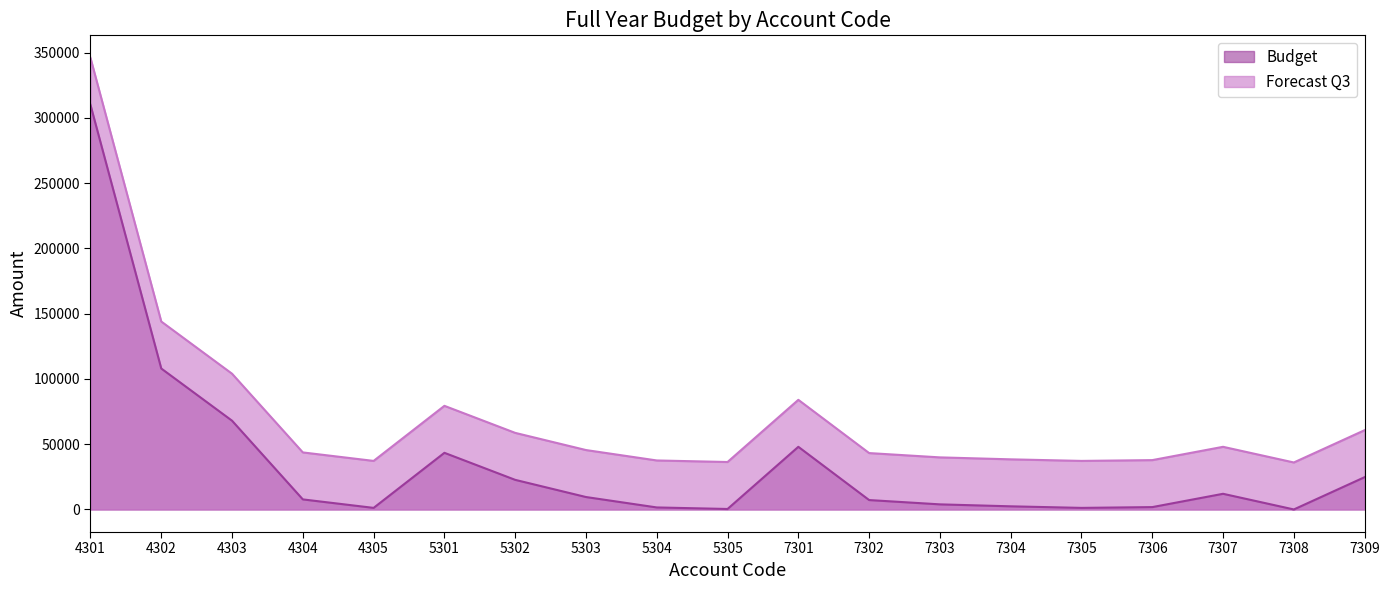

The value of Budget at 5303 is 9520. True or false?

True